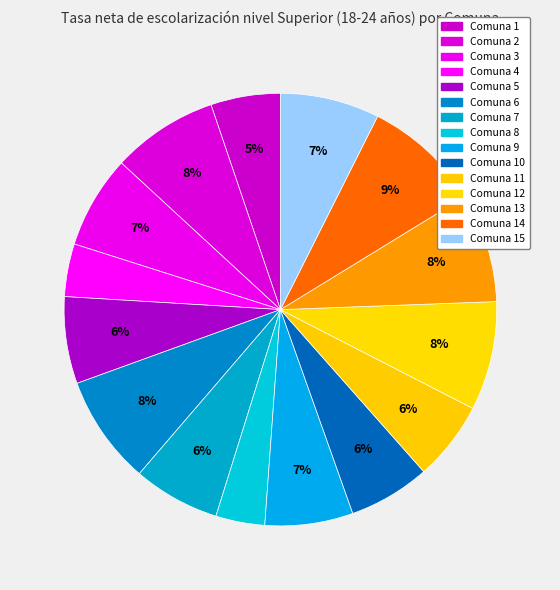

Which slice is the smallest?

Comuna 8